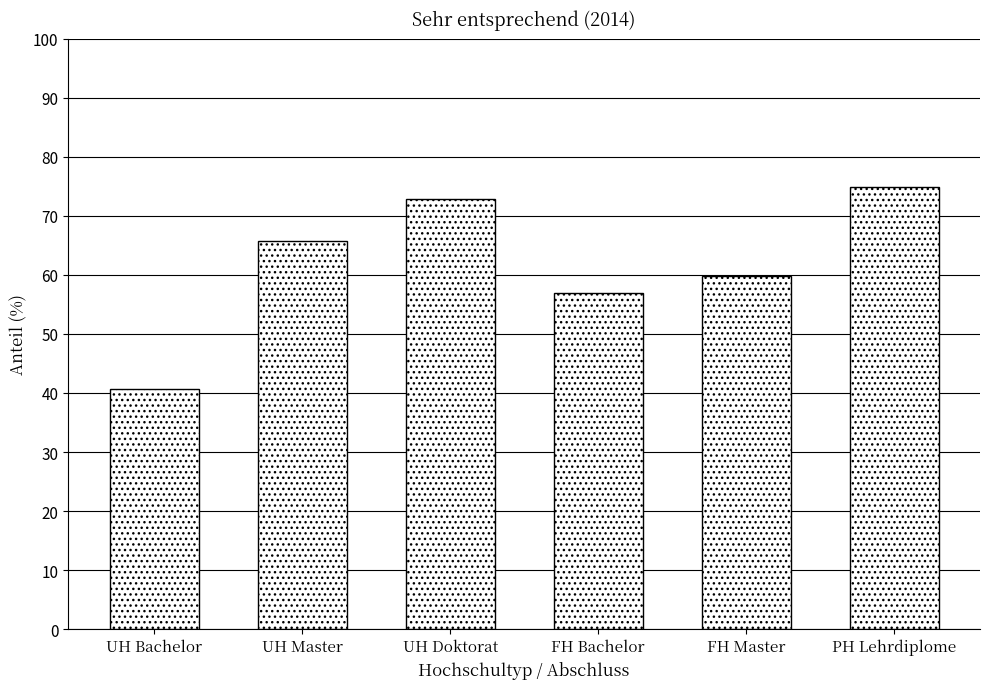

Reading left to right, list all the values displayed in this chart.

UH Bachelor=40.7	UH Master=65.8	UH Doktorat=72.9	FH Bachelor=57.0	FH Master=59.8	PH Lehrdiplome=74.8